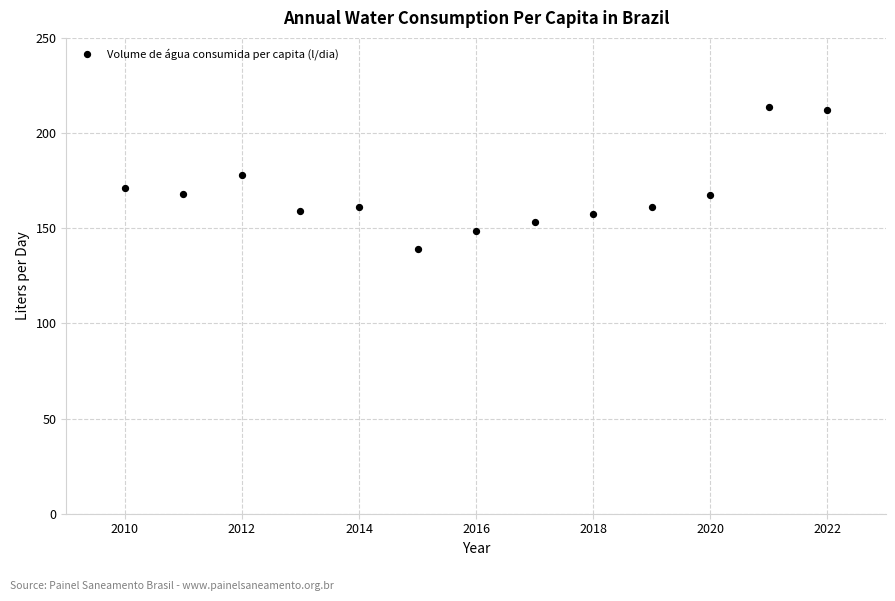

What is the range of Y values (max minus min)?

74.4